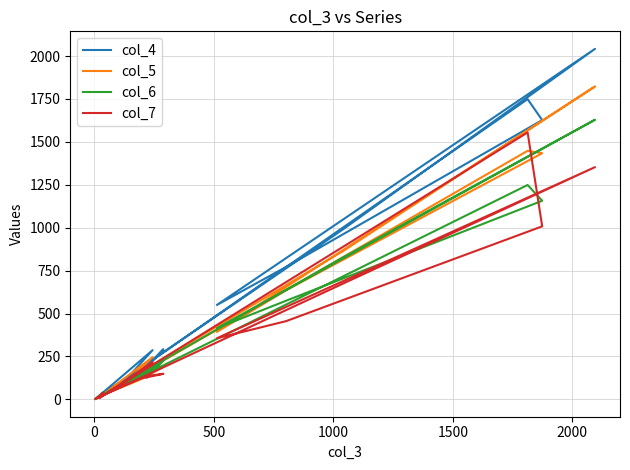

What is the difference between the second highest and minimum values in the col_7 series?

1351